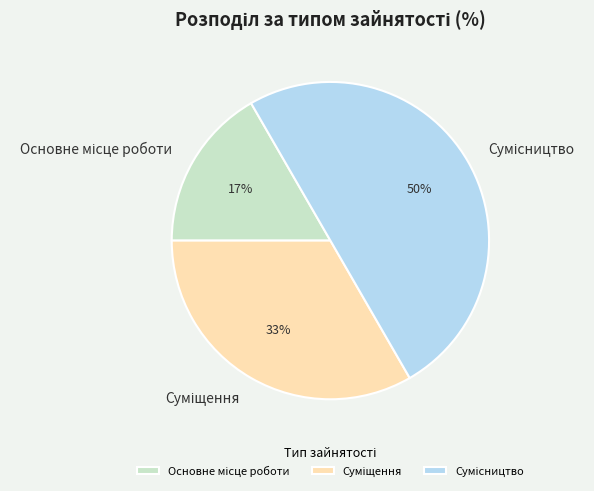

To the nearest percent, what is the average slice percentage?

33%